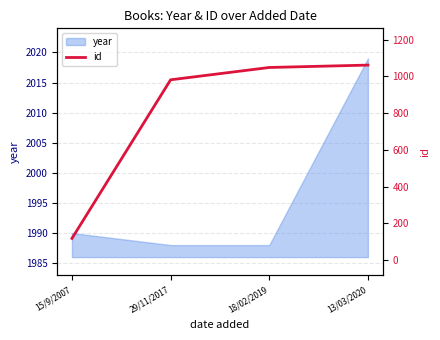

What is the label of the 1st point from the right?

13/03/2020